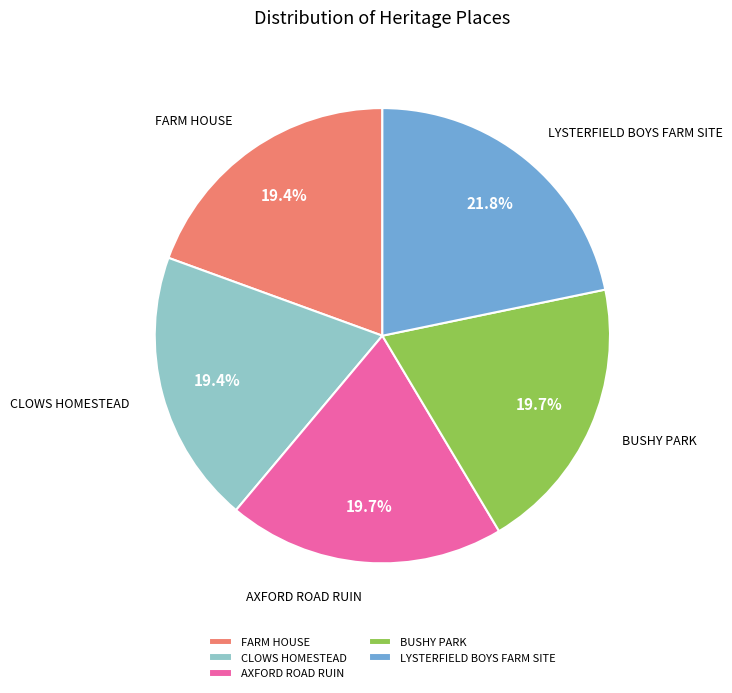

The AXFORD ROAD RUIN slice represents 12% of the pie. True or false?

False